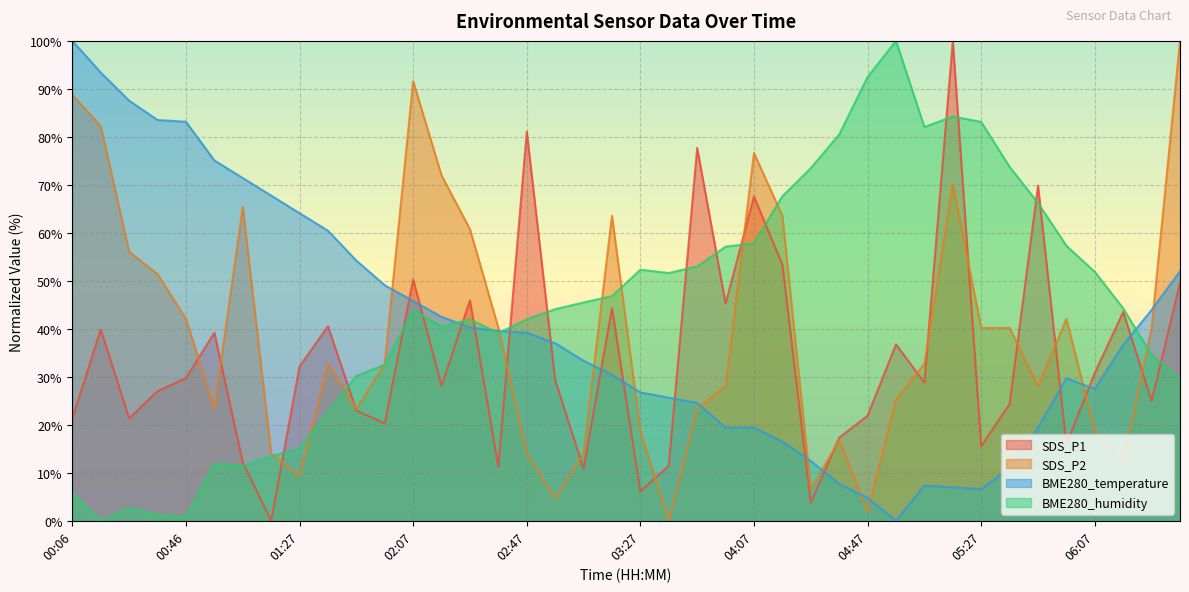

At how many categories does at least one series exceed 19?

40